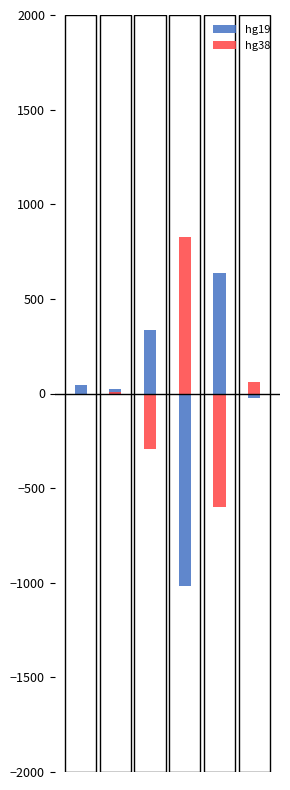

Reading left to right, list all the values displayed in this chart.

hg19: 44.4	26.1	335.3	-1018.0	637.0	-24.9
hg38: -8.4	9.9	-294.3	829.6	-597.6	60.9